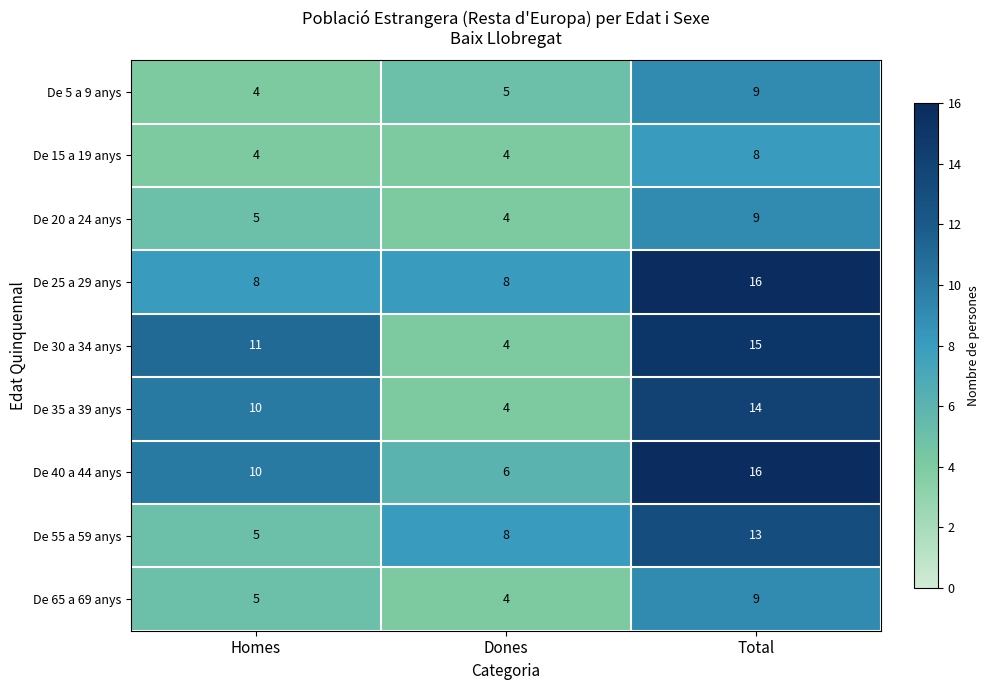

What is the sum of the De 40 a 44 anys values at Dones and Homes?

16